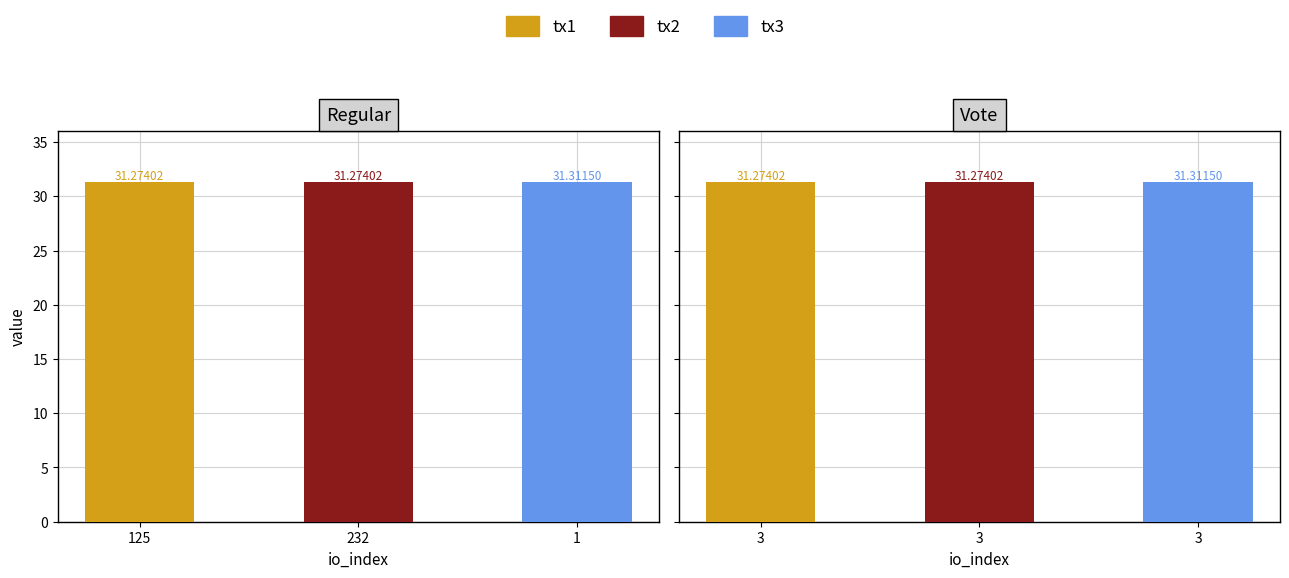

The value of Vote at 232 is 52.3. True or false?

False